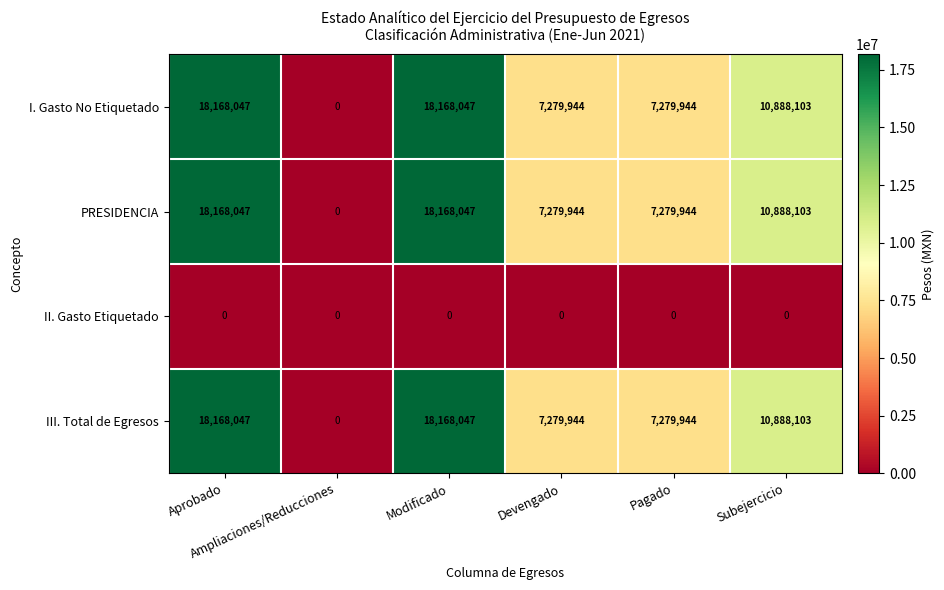

What is the total value across all series at Devengado?

21839832